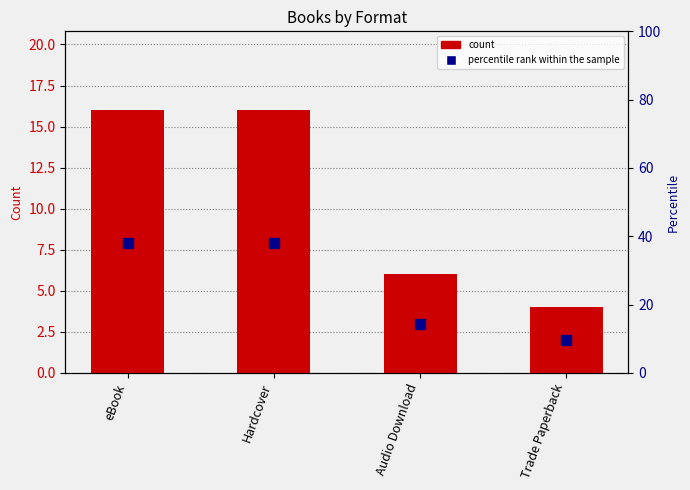

What is the difference between the maximum and minimum values in the percentile rank within the sample series?

28.6